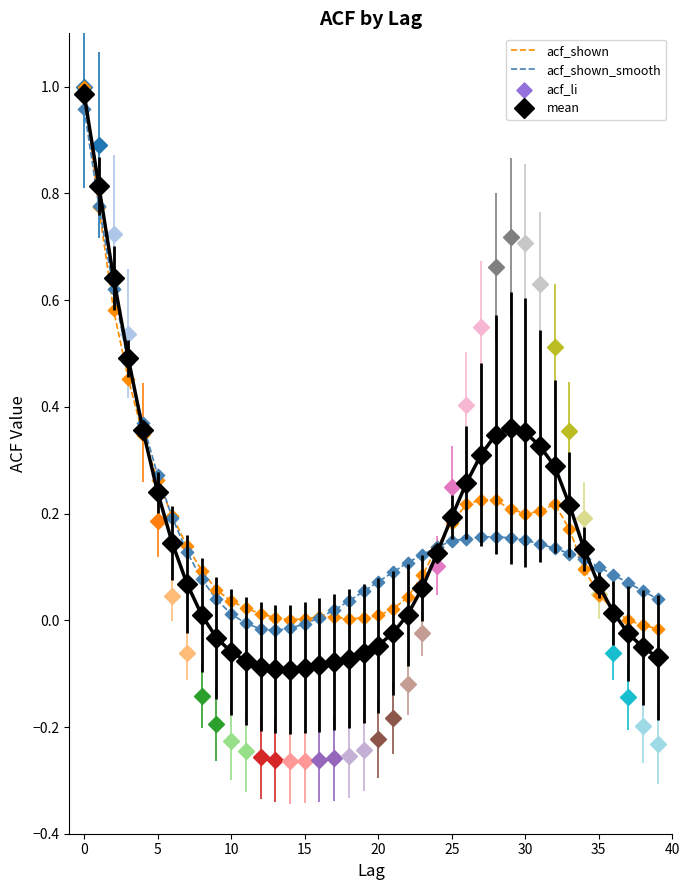

Which series has the largest range (max minus min)?

mean